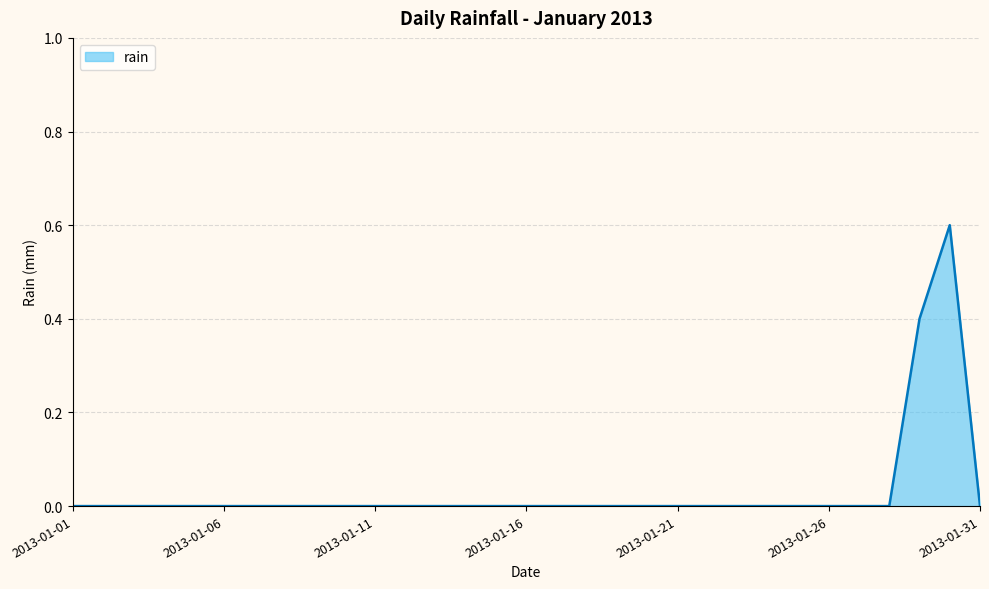

What is the greatest value displayed?

0.6